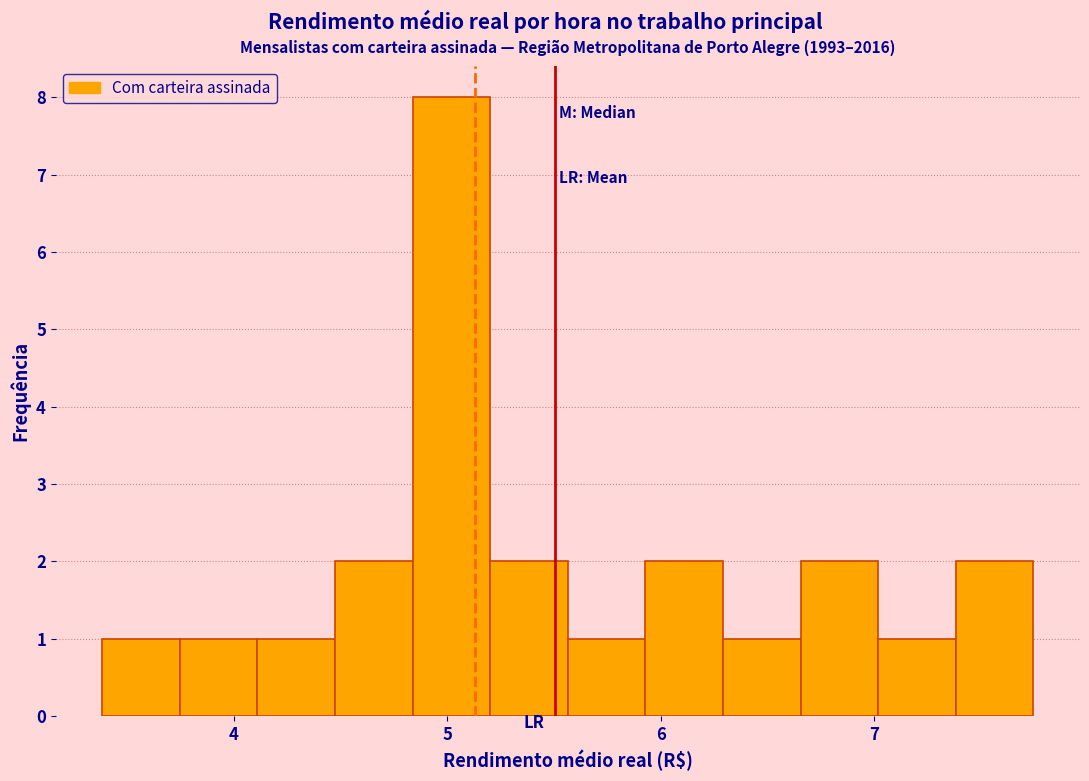

Around what value on the x-axis is the tallest bar? Give the approximate position of its centre, as read against the axis.

5.0